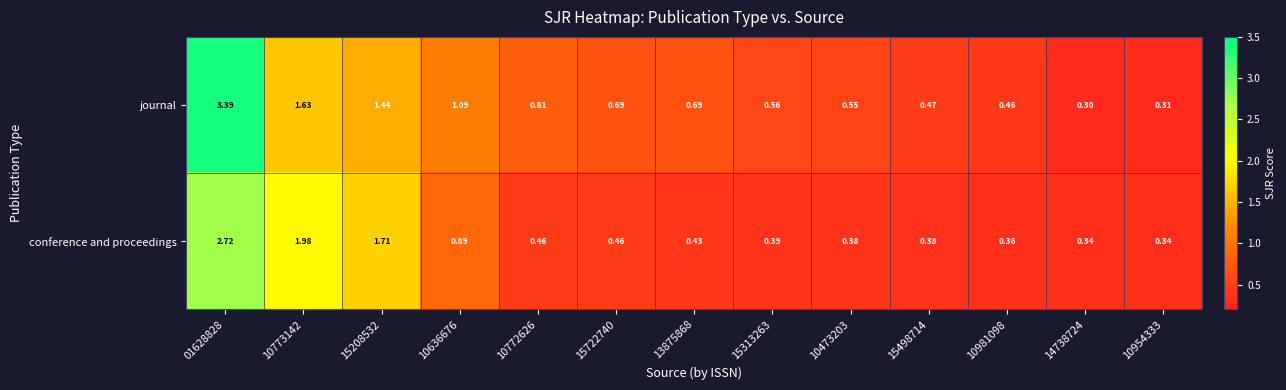

Rank the series by their average value, from highest to lowest.

journal, conference and proceedings